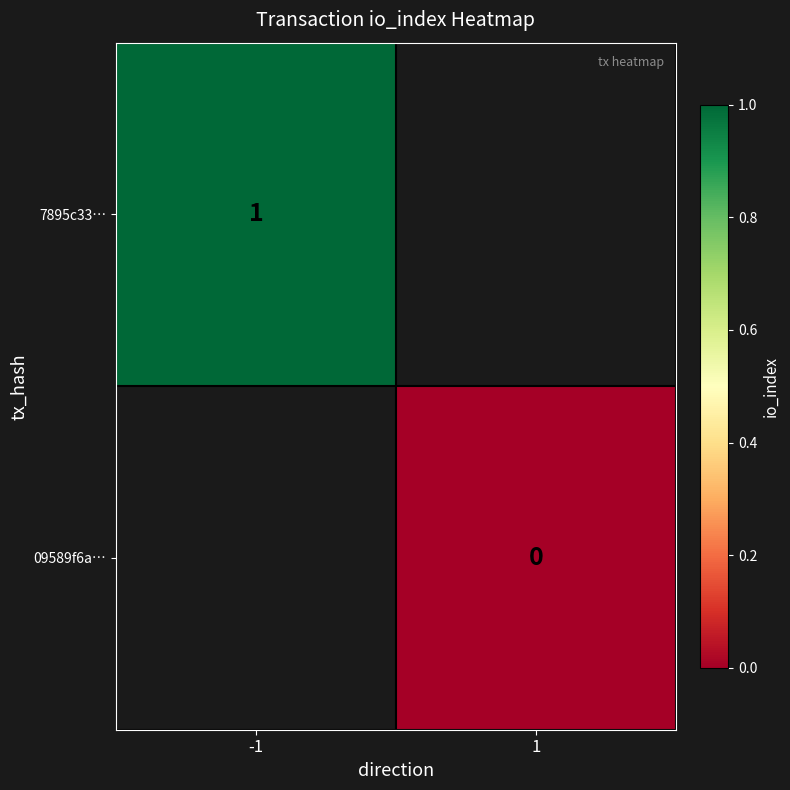

Is the value of 7895c33… at -1 greater than the value of 09589f6a… at 1?

Yes